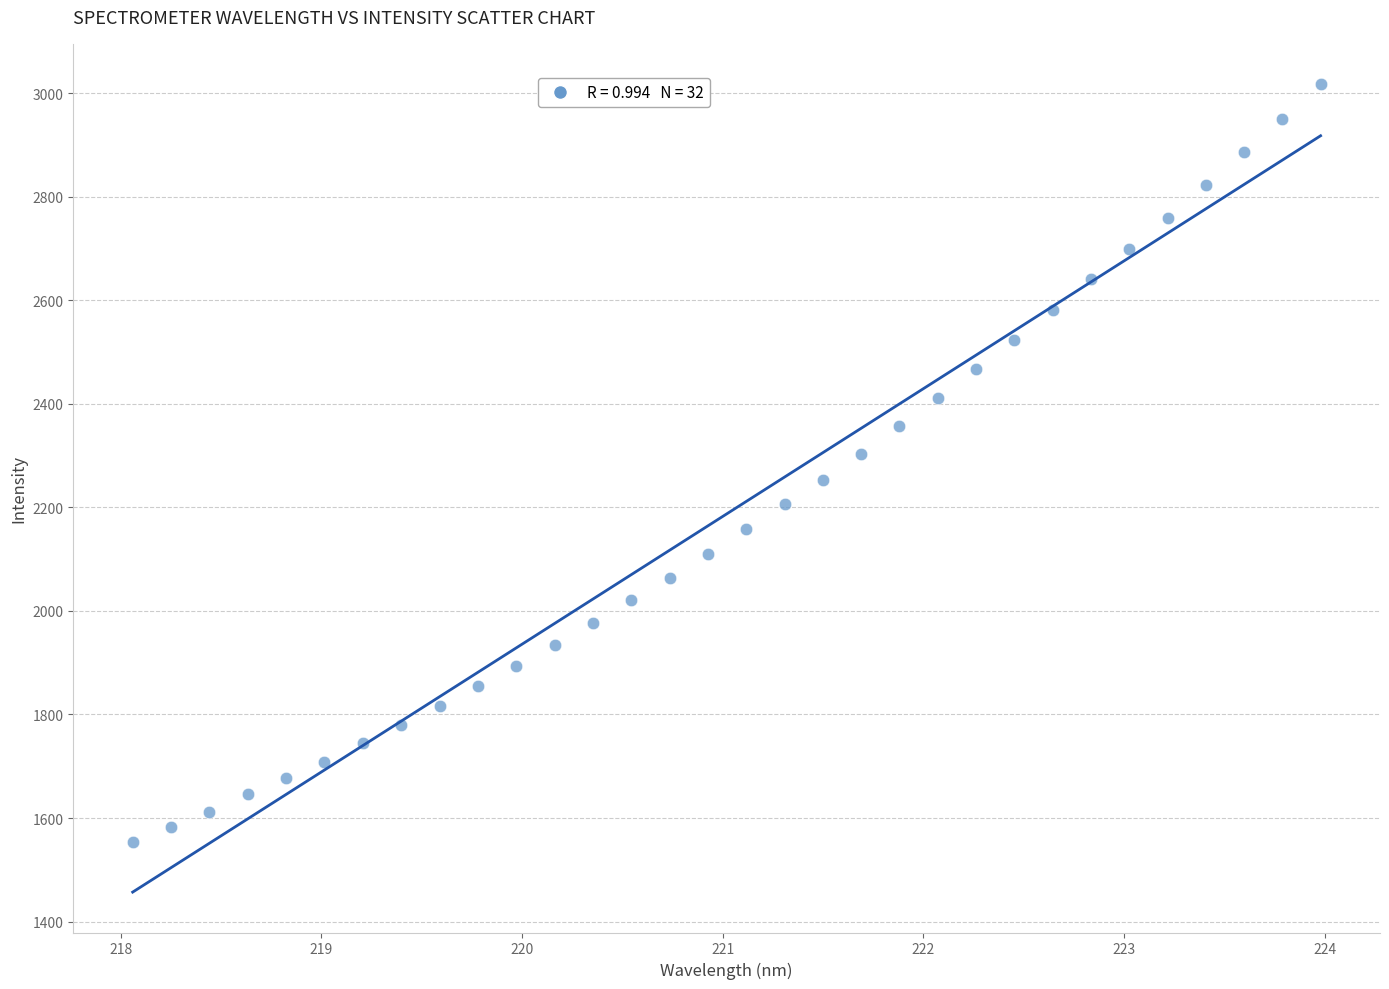

What is the range of X values (max minus min)?

5.9